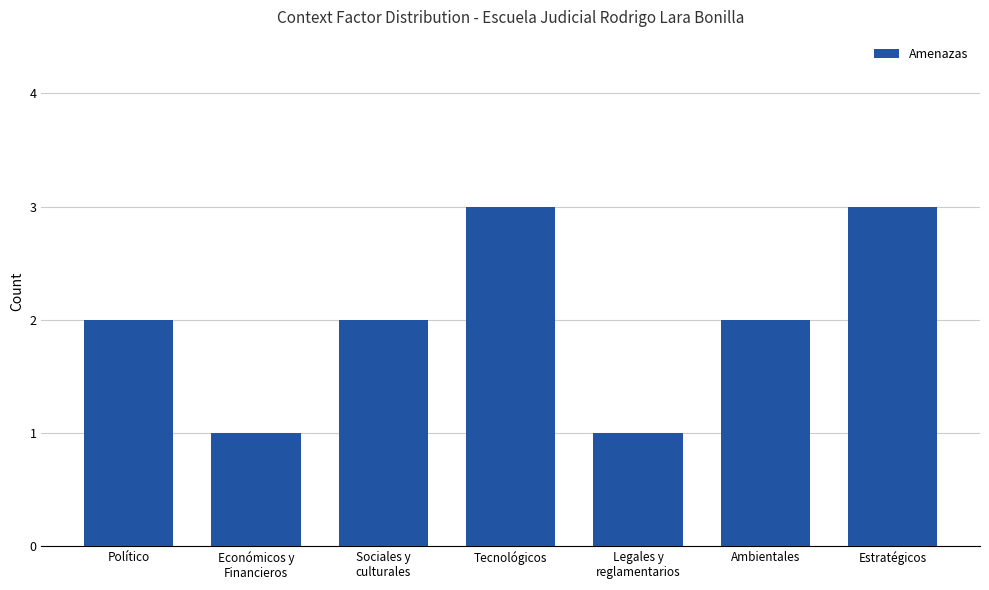

What is the approximate value at Estratégicos?

3